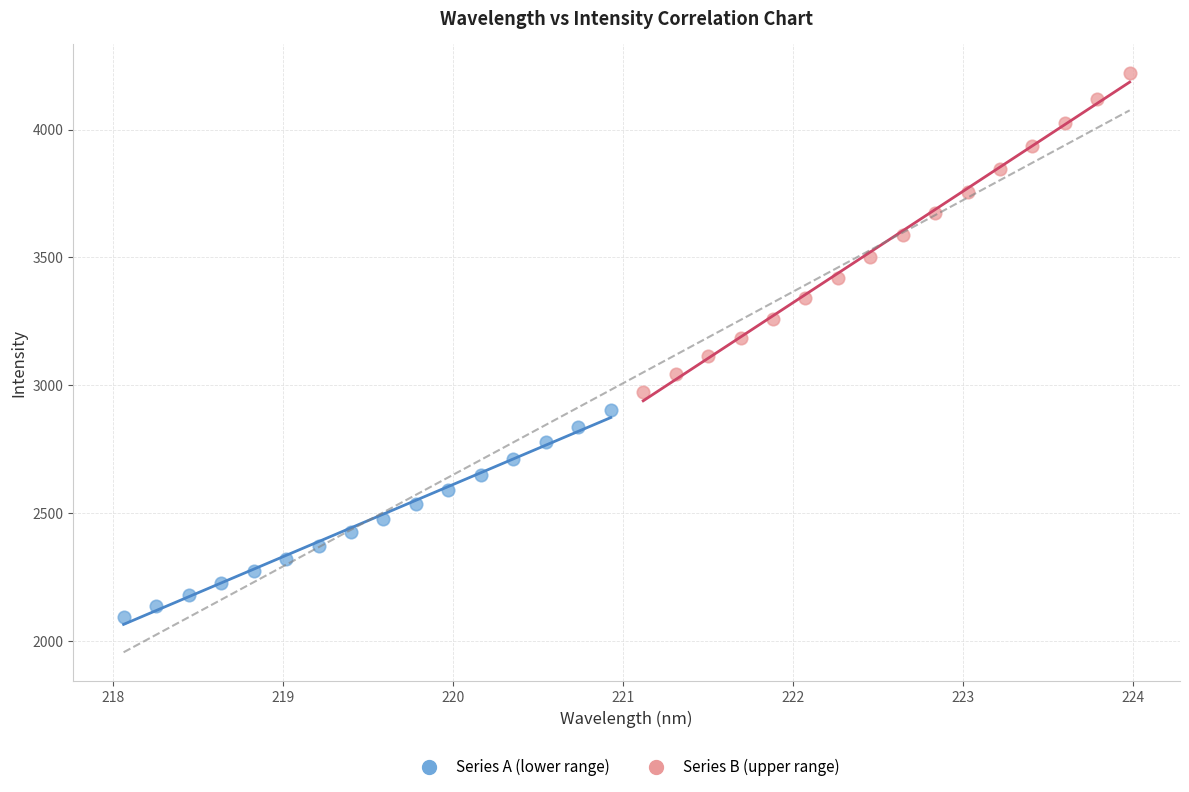

Which series contains the lowest Y value?

Series A (lower range)